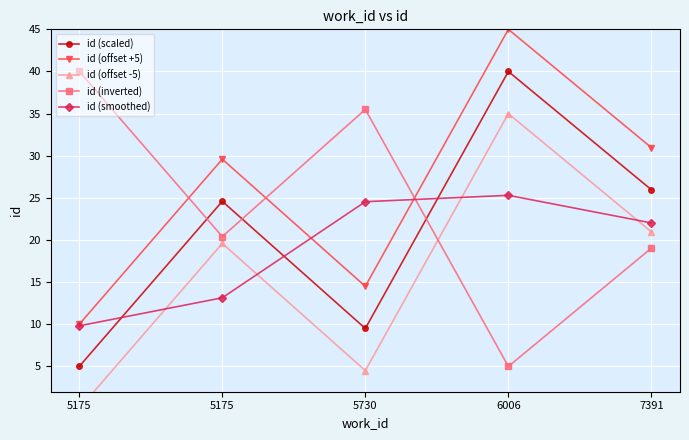

Rank the series by their maximum value, from lowest to highest.

id (smoothed), id (offset -5), id (scaled), id (inverted), id (offset +5)